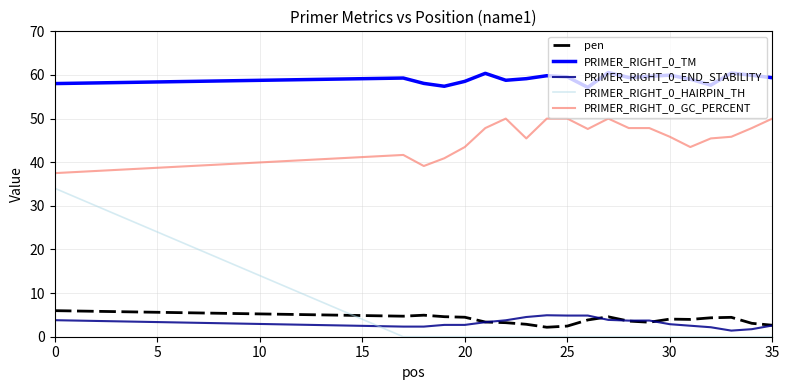

Which series has the widest spread of values?

PRIMER_RIGHT_0_HAIRPIN_TH